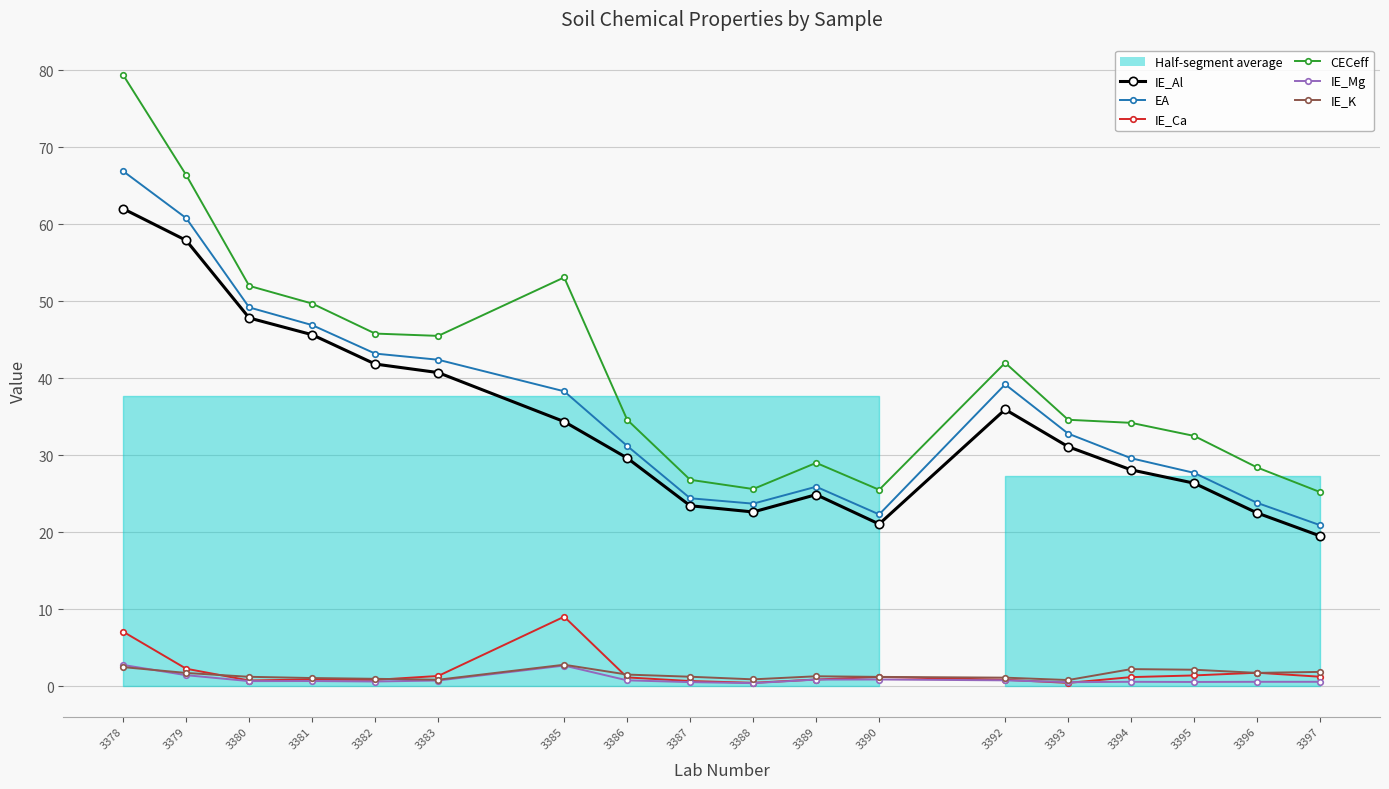

Reading right to left, transcribe all the data shown in this chart.

IE_Al: 19.5	22.5	26.4	28.1	31.1	35.9	21.1	24.9	22.6	23.4	29.6	34.4	40.7	41.8	45.6	47.8	57.9	62.0
EA: 20.9	23.8	27.7	29.6	32.8	39.2	22.3	25.9	23.7	24.4	31.2	38.3	42.4	43.2	46.9	49.2	60.8	66.9
IE_Ca: 1.2	1.7	1.4	1.2	0.4	0.8	1.2	0.8	0.4	0.7	1.1	9.0	1.3	0.8	0.9	0.7	2.2	7.1
CECeff: 25.2	28.4	32.5	34.2	34.6	42.0	25.5	29.0	25.6	26.8	34.6	53.1	45.5	45.8	49.7	52.0	66.4	79.4
IE_Mg: 0.6	0.6	0.5	0.6	0.5	0.7	0.8	0.8	0.4	0.5	0.7	2.7	0.7	0.6	0.7	0.6	1.4	2.7
IE_K: 1.8	1.7	2.1	2.2	0.8	1.1	1.2	1.3	0.9	1.2	1.5	2.8	0.8	0.9	1.0	1.2	1.7	2.5